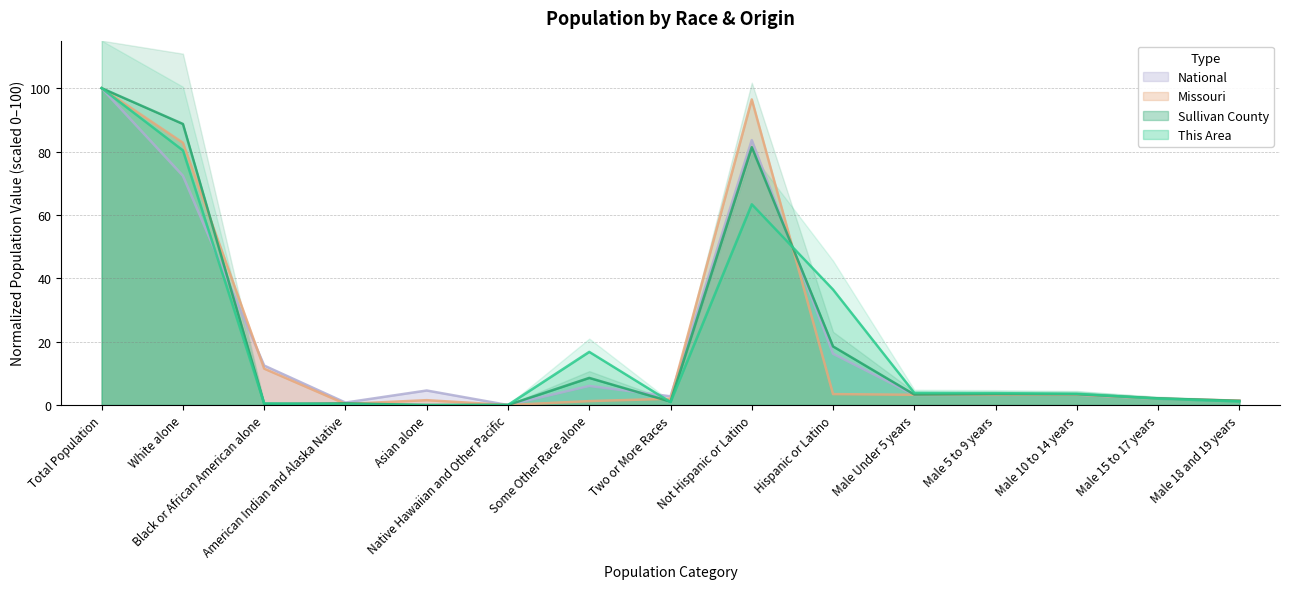

What is the approximate value of National at Black or African American alone?

12.5